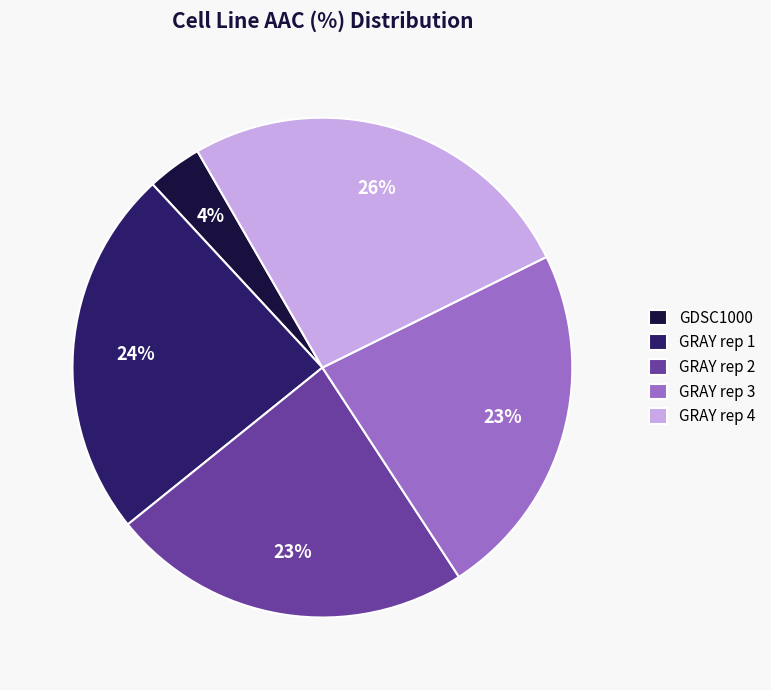

Approximately how many times larger is the value at GRAY rep 3 compared to GRAY rep 1?

1.0